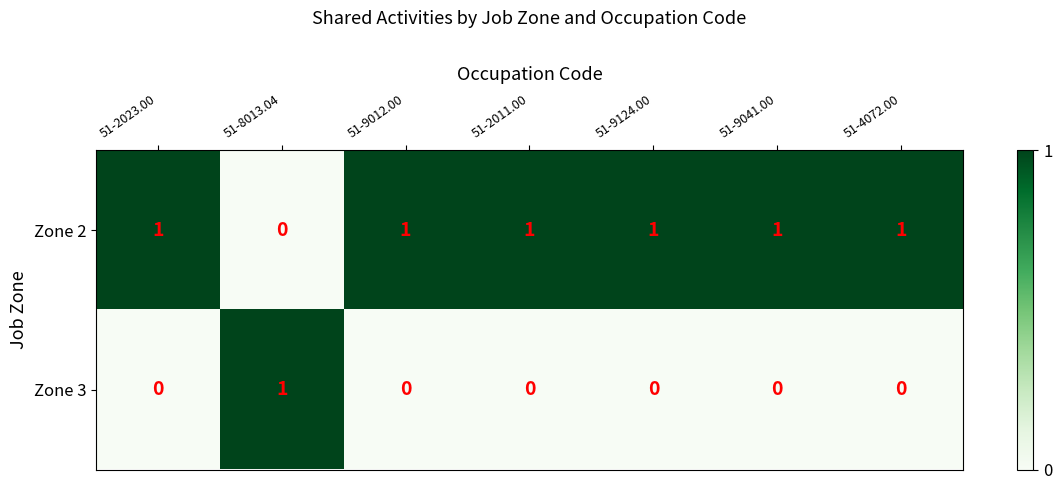

Reading right to left, list all the values displayed in this chart.

Zone 2: 51-4072.00=1	51-9041.00=1	51-9124.00=1	51-2011.00=1	51-9012.00=1	51-8013.04=0	51-2023.00=1
Zone 3: 51-4072.00=0	51-9041.00=0	51-9124.00=0	51-2011.00=0	51-9012.00=0	51-8013.04=1	51-2023.00=0